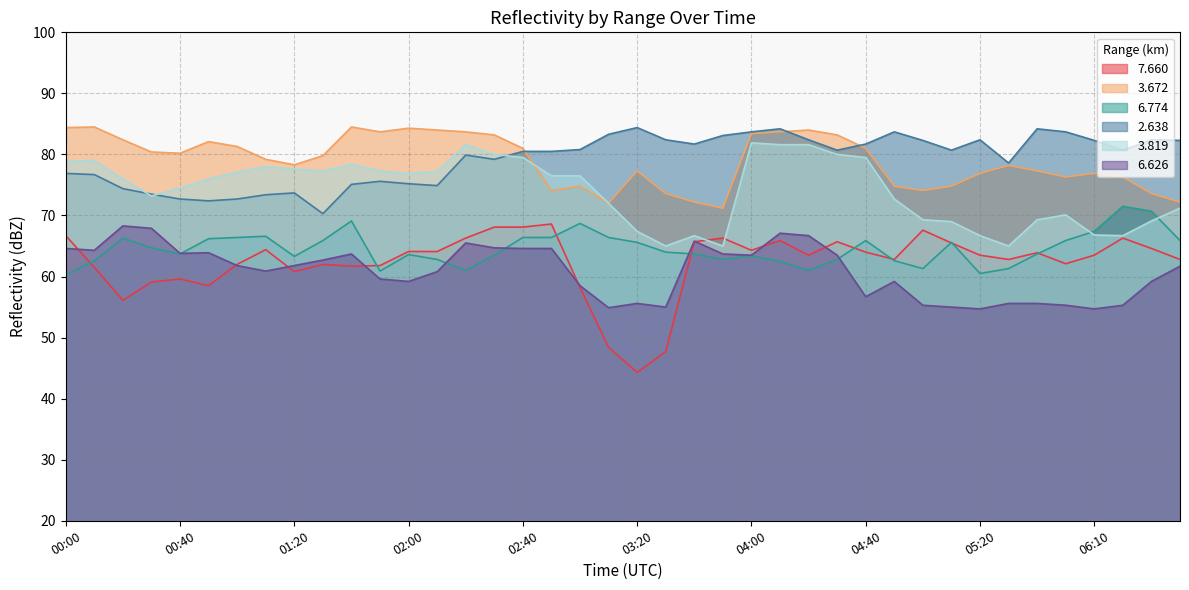

How many data points in 2.638 are less than 80?

17